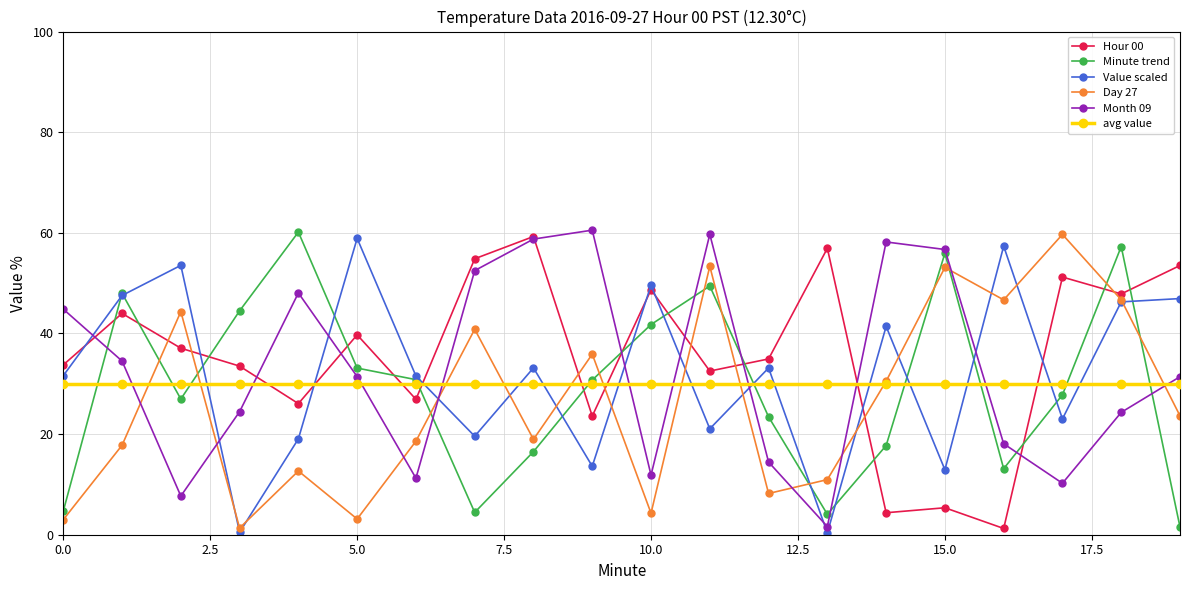

What is the highest value of the avg value series?

30.0